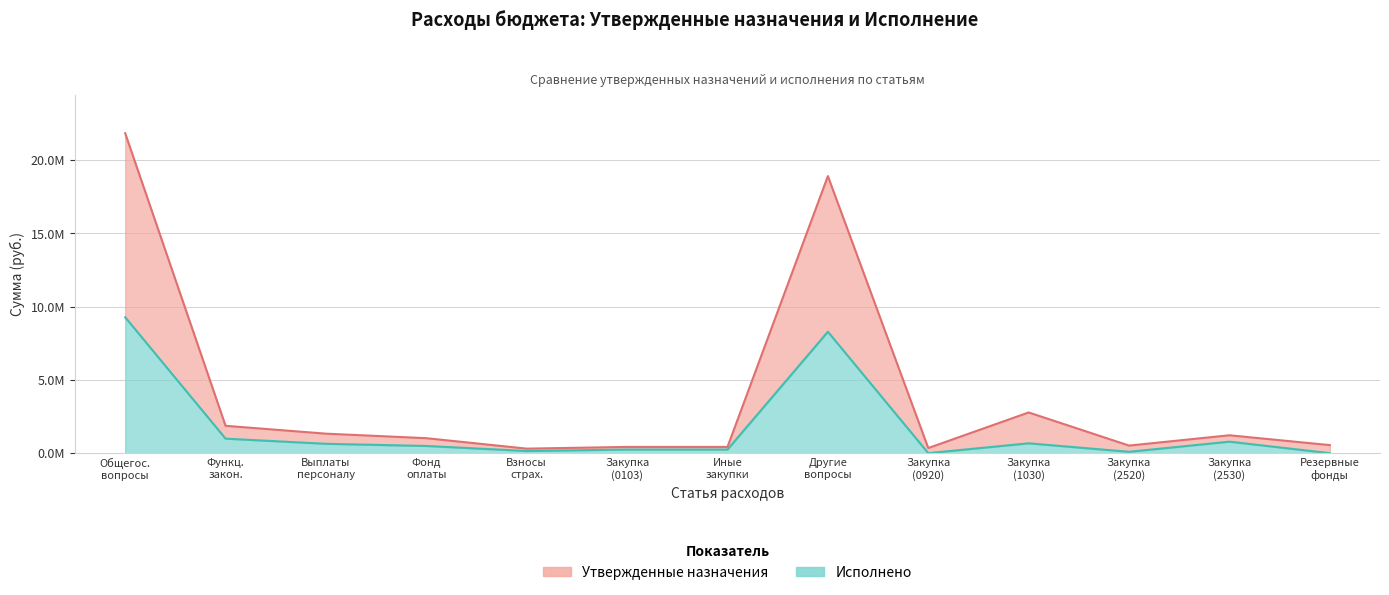

How many categories are shown in the chart?

13